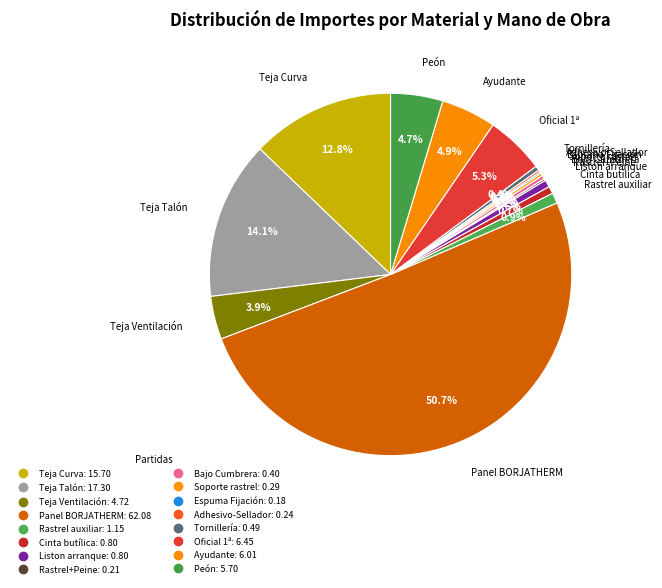

True or false: Tornillería accounts for 0% of the total.

True